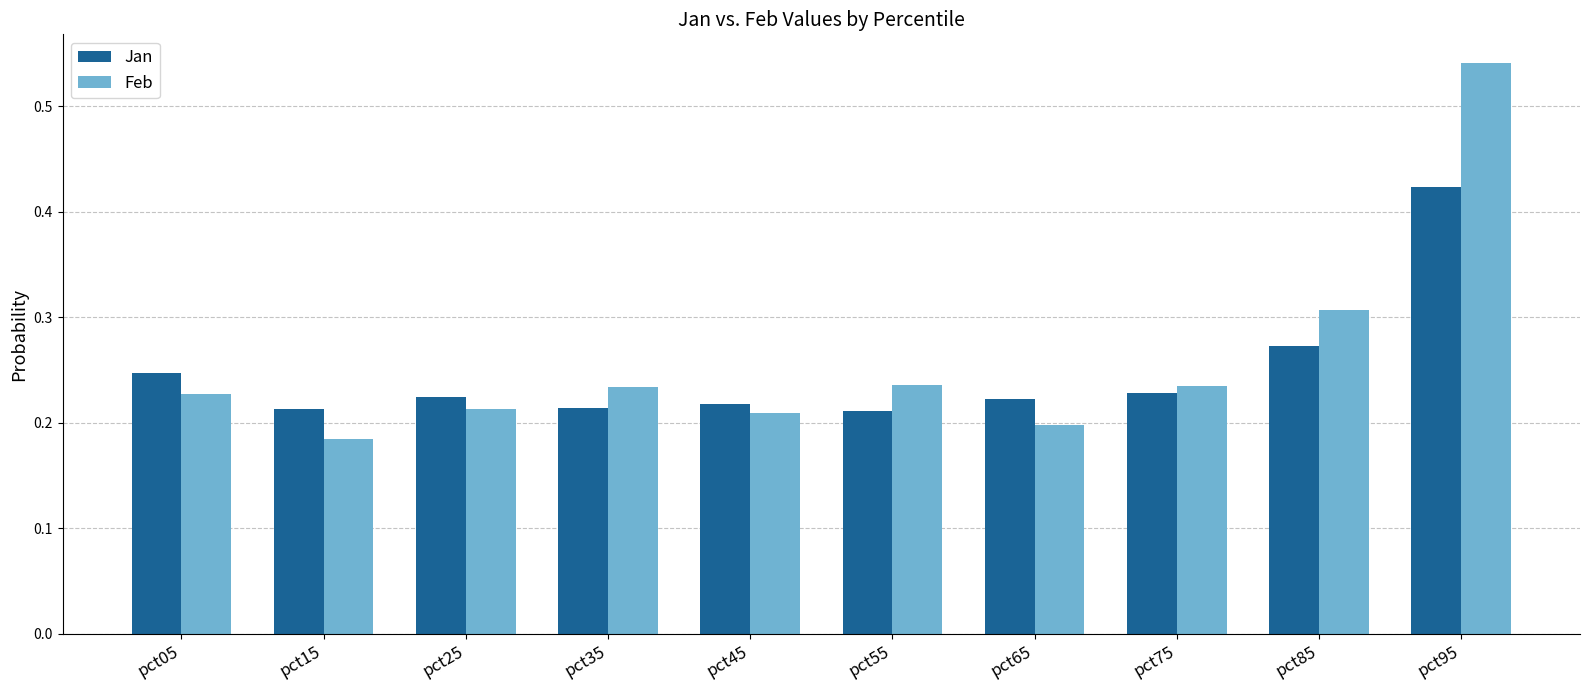

Which label corresponds to the smallest value in the chart?

pct15